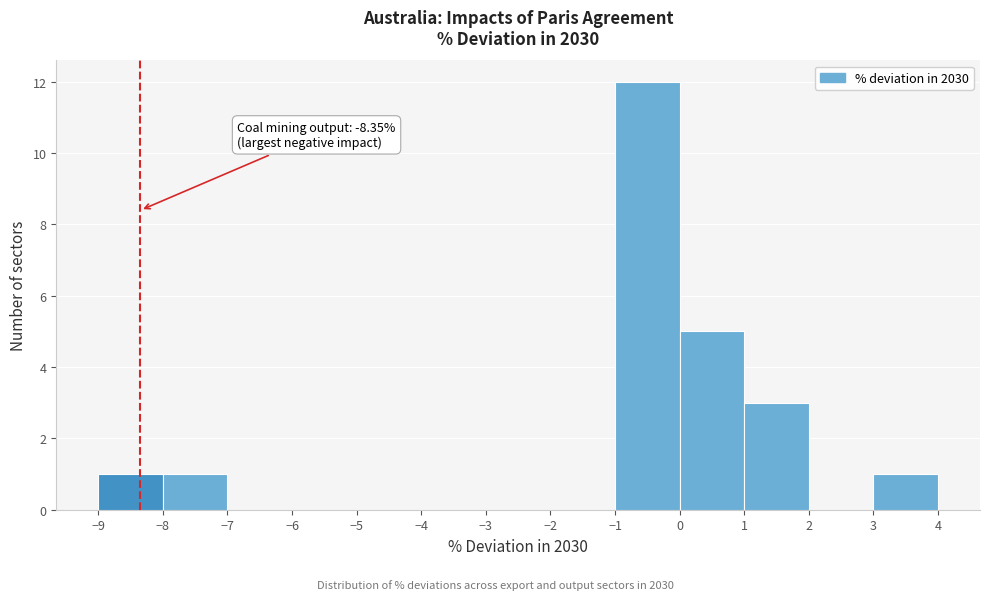

Over which range of the x-axis is the bar tallest?

-1 to 0